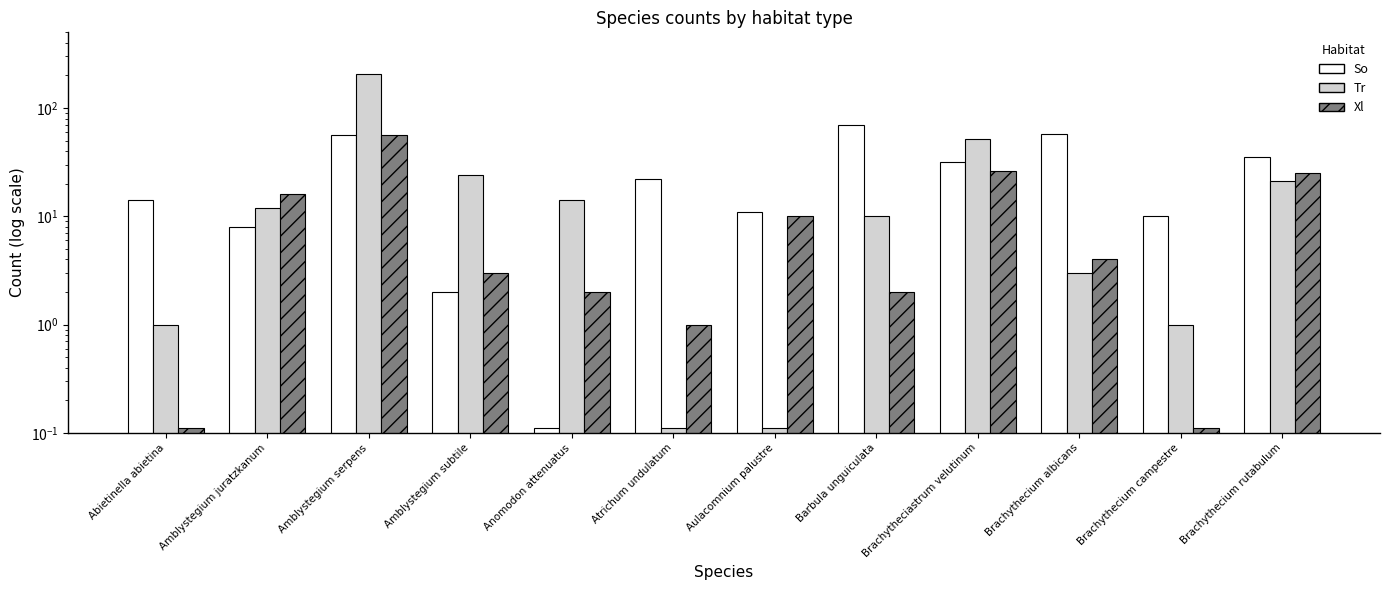

Reading left to right, what are all the values shown in this chart?

So: Abietinella abietina=14.0	Amblystegium juratzkanum=8.0	Amblystegium serpens=56.0	Amblystegium subtile=2.0	Anomodon attenuatus=0.1	Atrichum undulatum=22.0	Aulacomnium palustre=11.0	Barbula unguiculata=69.0	Brachytheciastrum velutinum=32.0	Brachythecium albicans=57.0	Brachythecium campestre=10.0	Brachythecium rutabulum=35.0
Tr: Abietinella abietina=1.0	Amblystegium juratzkanum=12.0	Amblystegium serpens=204.0	Amblystegium subtile=24.0	Anomodon attenuatus=14.0	Atrichum undulatum=0.1	Aulacomnium palustre=0.1	Barbula unguiculata=10.0	Brachytheciastrum velutinum=52.0	Brachythecium albicans=3.0	Brachythecium campestre=1.0	Brachythecium rutabulum=21.0
Xl: Abietinella abietina=0.1	Amblystegium juratzkanum=16.0	Amblystegium serpens=56.0	Amblystegium subtile=3.0	Anomodon attenuatus=2.0	Atrichum undulatum=1.0	Aulacomnium palustre=10.0	Barbula unguiculata=2.0	Brachytheciastrum velutinum=26.0	Brachythecium albicans=4.0	Brachythecium campestre=0.1	Brachythecium rutabulum=25.0